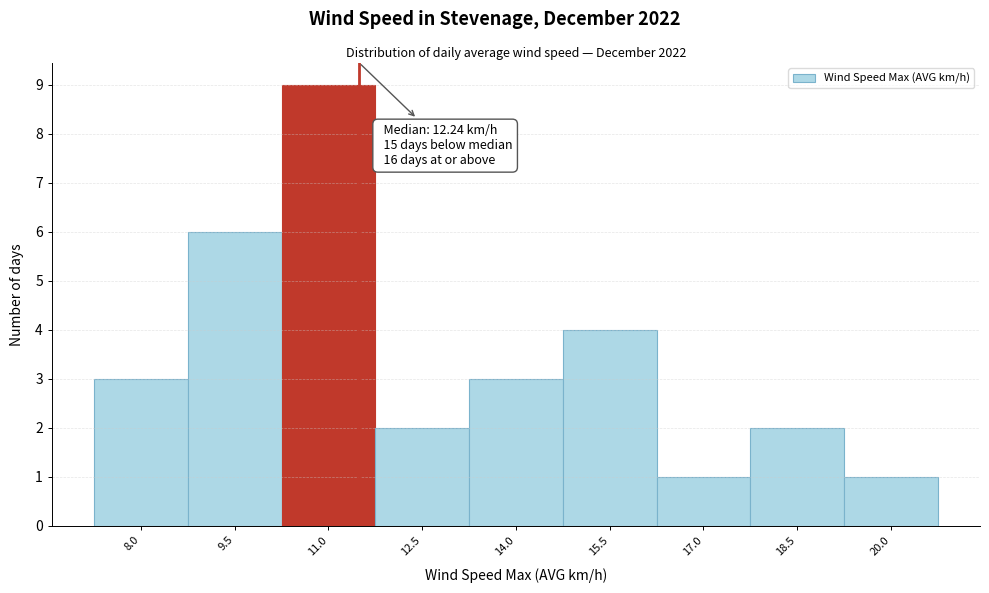

Reading left to right, what are all the values shown in this chart?

3	6	9	2	3	4	1	2	1